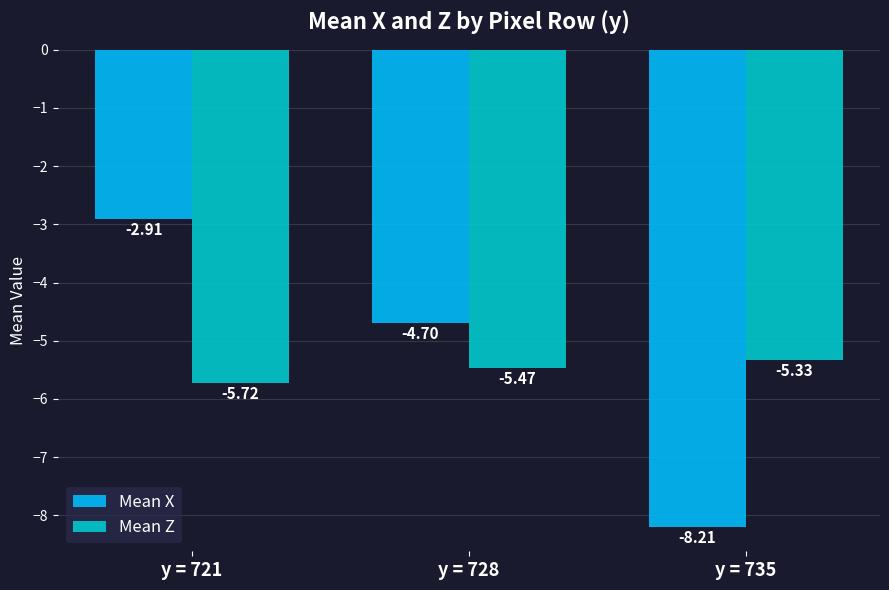

Which series has the largest total across all categories?

Mean X